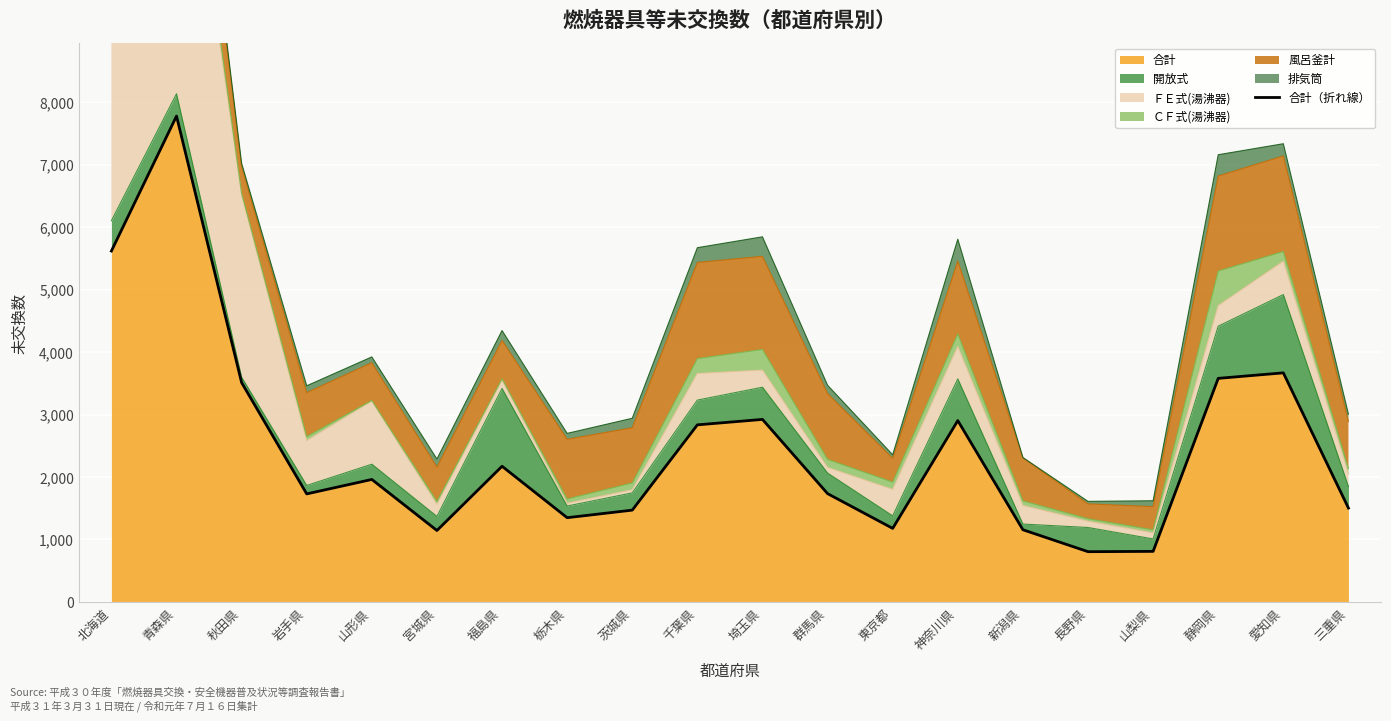

How many lines are shown in the chart?

1